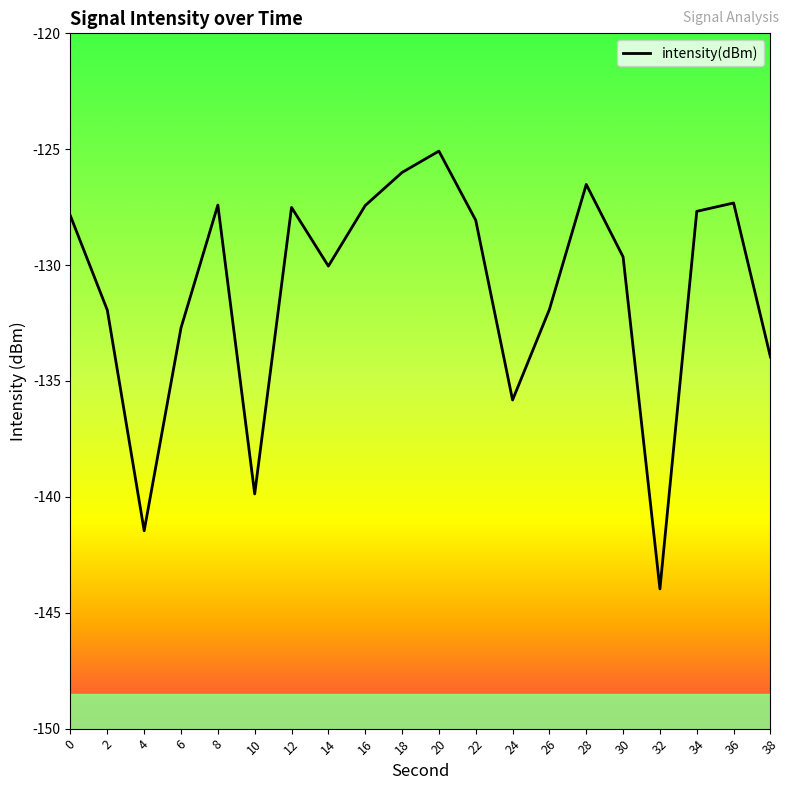

What is the sum of all values?

-2622.3